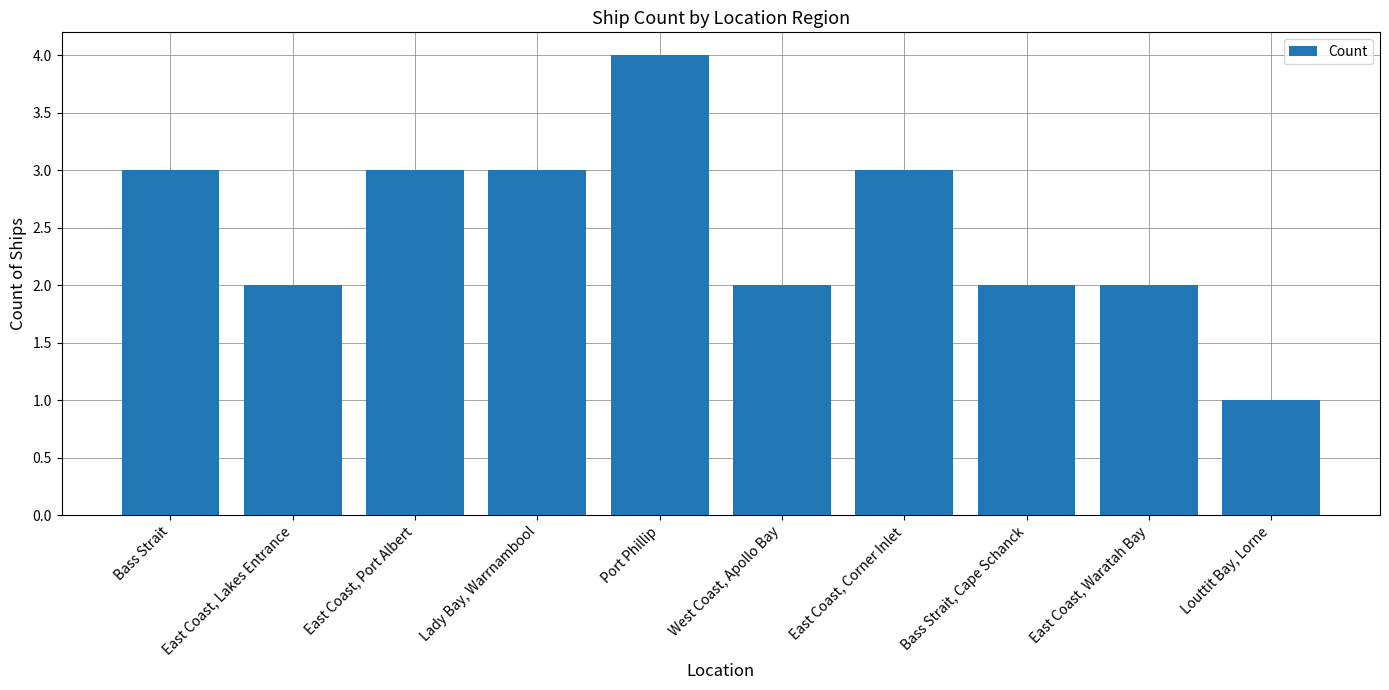

Reading left to right, list all the values displayed in this chart.

Bass Strait=3	East Coast, Lakes Entrance=2	East Coast, Port Albert=3	Lady Bay, Warrnambool=3	Port Phillip=4	West Coast, Apollo Bay=2	East Coast, Corner Inlet=3	Bass Strait, Cape Schanck=2	East Coast, Waratah Bay=2	Louttit Bay, Lorne=1